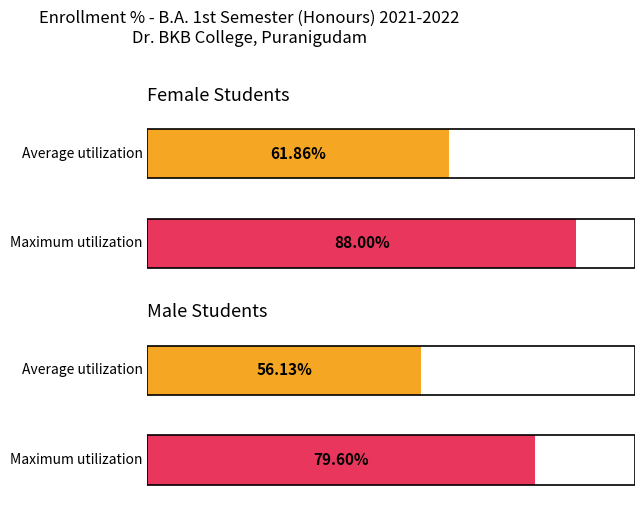

What are all the series names shown in the legend?

Average utilization, Maximum utilization